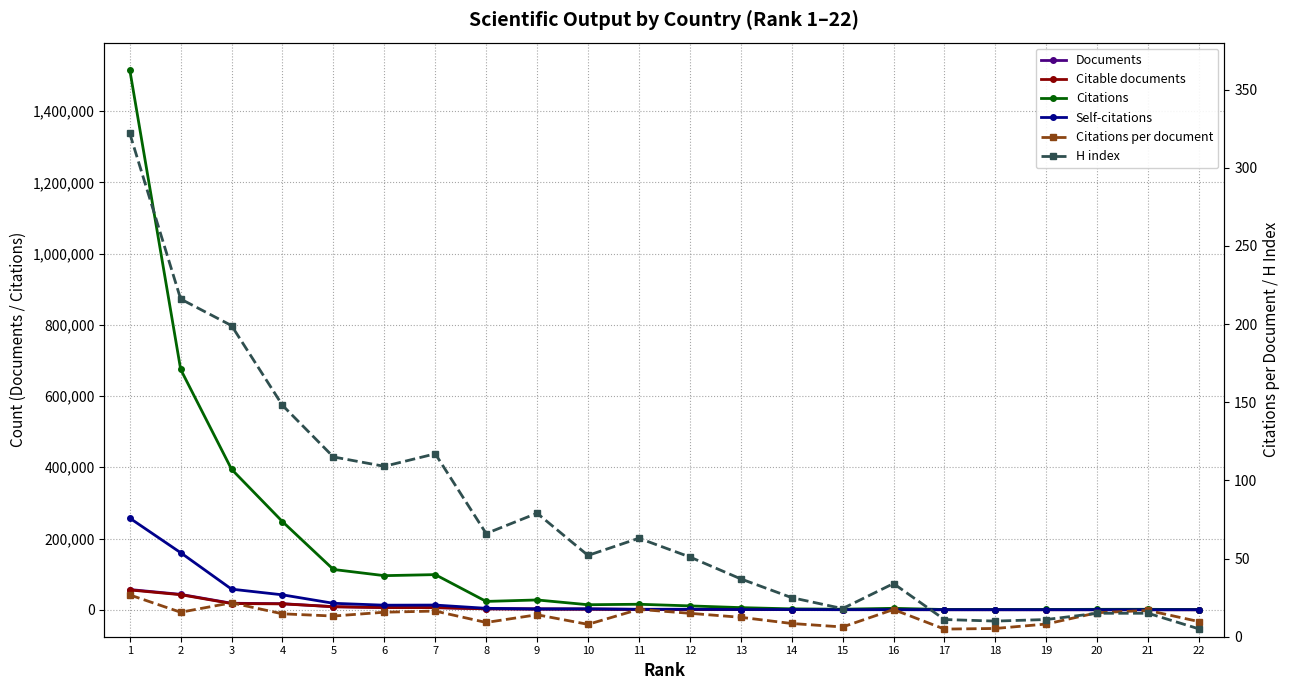

Is the value of H index at 19 greater than the value of Citations at 13?

No